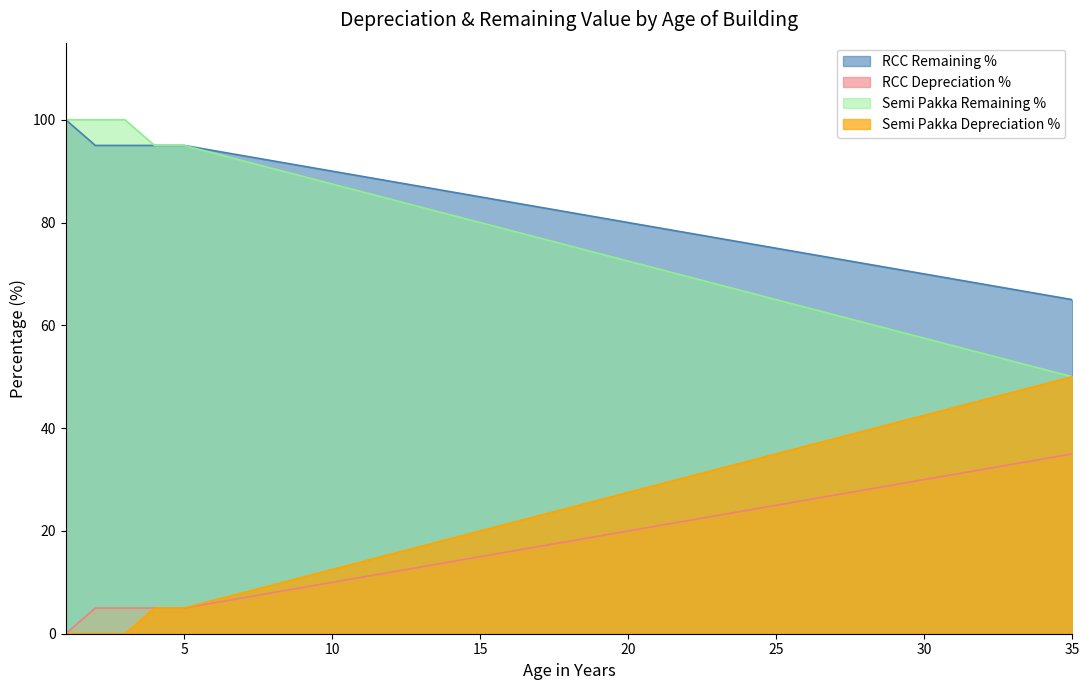

What is the spread (max minus min) of values at 18?

64.0